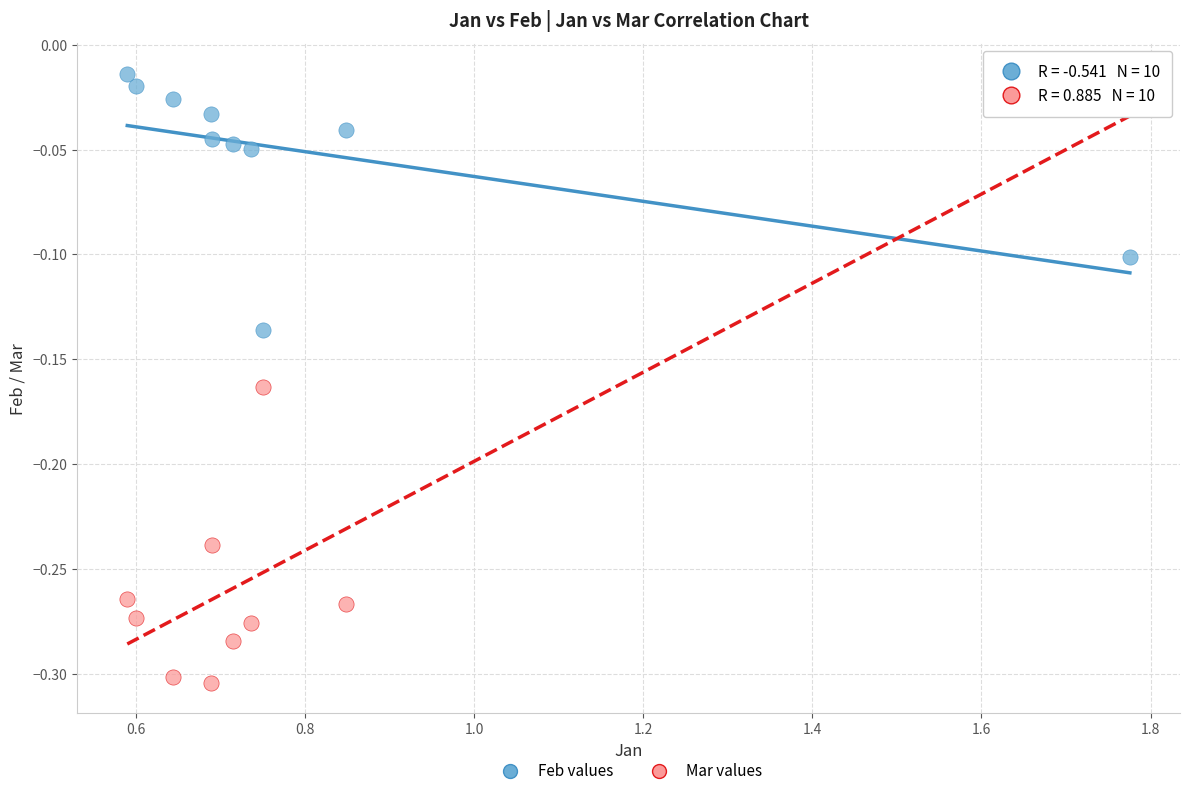

What are all the series names shown in the legend?

Feb values, Mar values